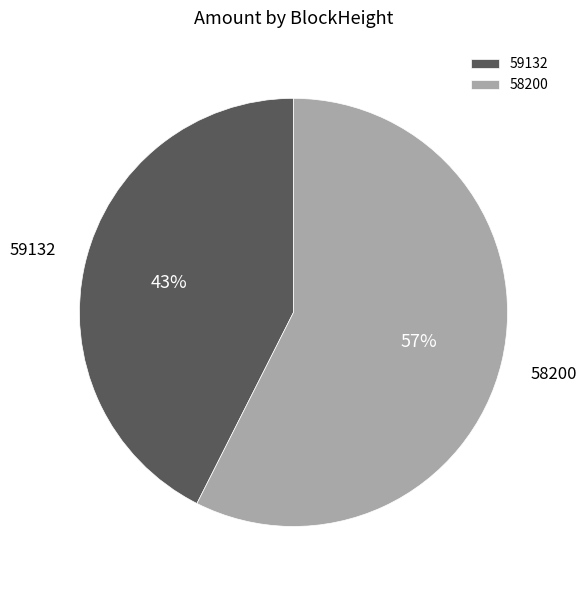

Which category has the smallest portion of the pie?

59132